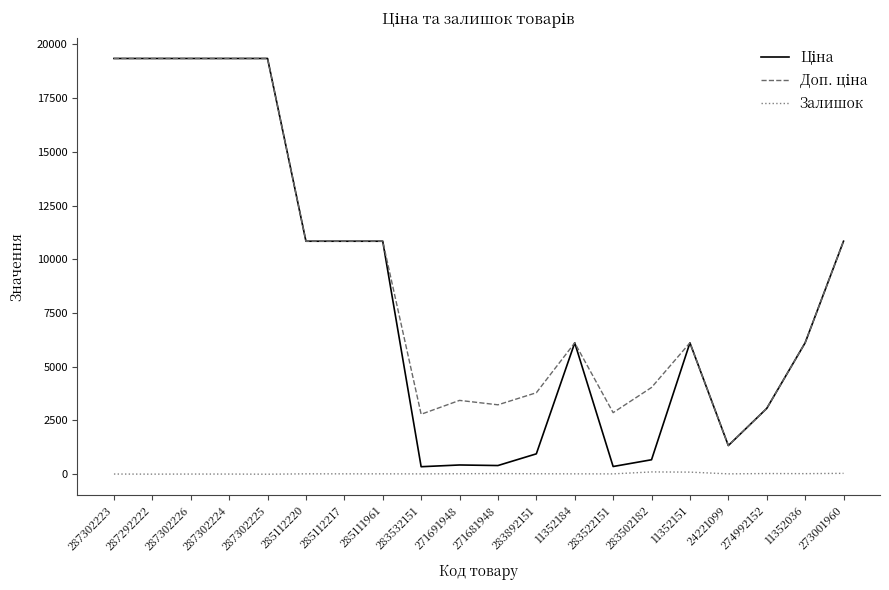

Reading left to right, what are all the values shown in this chart?

Ціна: 287302223=19343.1	287292222=19343.1	287302226=19343.1	287302224=19343.1	287302225=19343.1	285112220=10840.1	285112217=10840.1	285111961=10840.1	283532151=348.6	271691948=429.3	271681948=403.6	283892151=947.6	11352184=6112.5	283522151=358.0	283502182=672.7	11352151=6112.5	24221099=1332.7	274992152=3059.7	11352036=6112.5	273001960=10840.1
Доп. ціна: 287302223=19343.1	287292222=19343.1	287302226=19343.1	287302224=19343.1	287302225=19343.1	285112220=10840.1	285112217=10840.1	285111961=10840.1	283532151=2789.2	271691948=3434.6	271681948=3228.8	283892151=3790.3	11352184=6112.5	283522151=2863.8	283502182=4036.0	11352151=6112.5	24221099=1333.0	274992152=3060.0	11352036=6112.5	273001960=10840.1
Залишок: 287302223=8.0	287292222=3.0	287302226=7.0	287302224=7.0	287302225=0.0	285112220=17.0	285112217=17.0	285111961=17.0	283532151=15.0	271691948=22.0	271681948=30.0	283892151=21.0	11352184=17.0	283522151=15.0	283502182=106.0	11352151=97.0	24221099=16.0	274992152=31.0	11352036=26.0	273001960=40.0